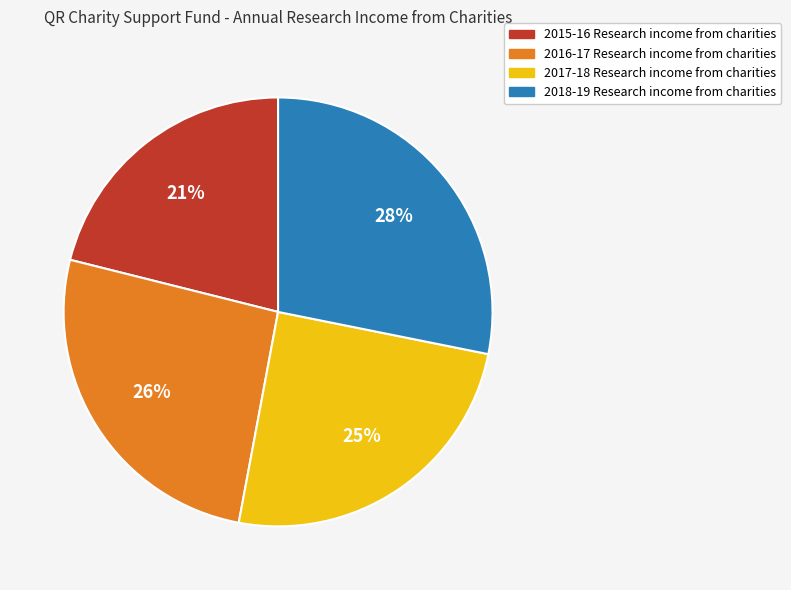

Is there a majority slice in this chart?

No